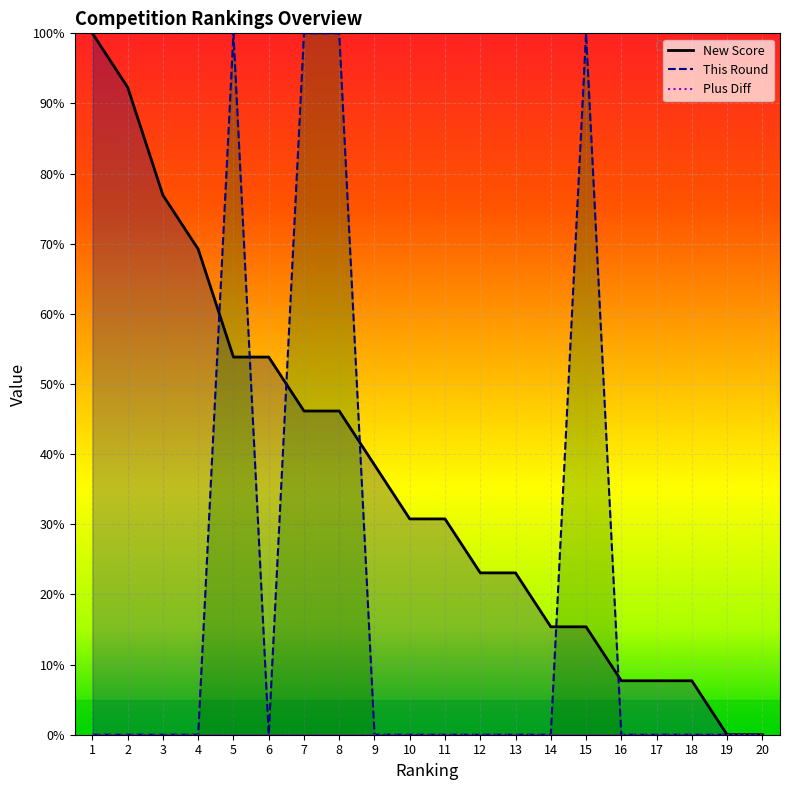

Is the value of This Round at 1 greater than the value of New Score at 16?

No